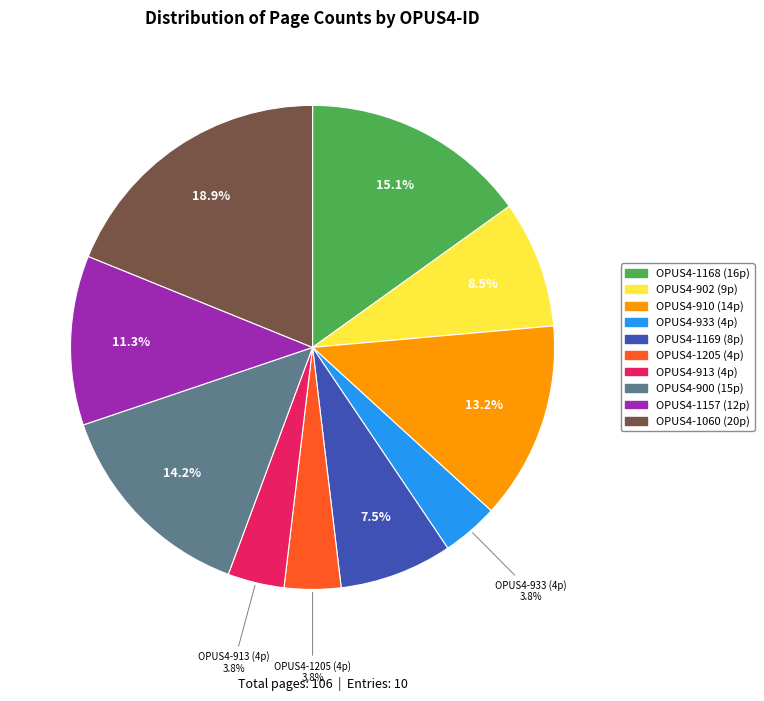

Is there a majority slice in this chart?

No